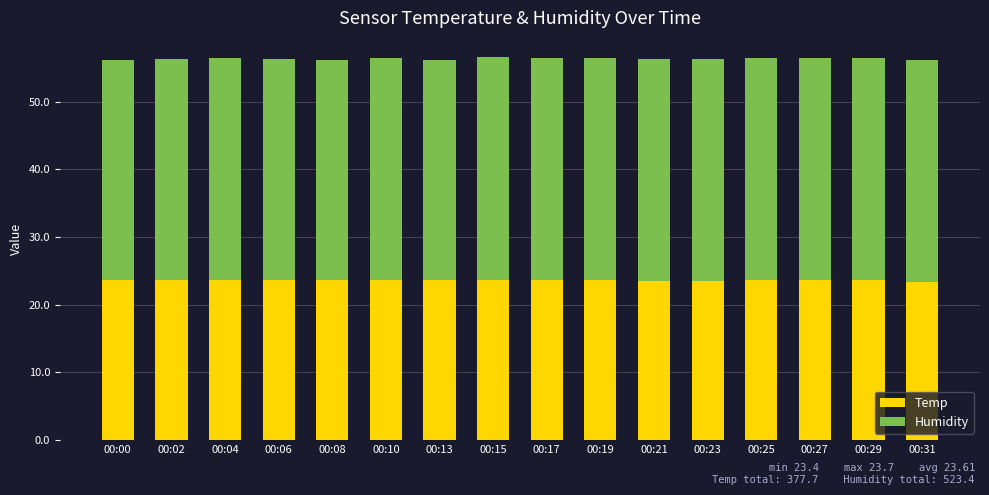

What is the total value across all series at 00:02?

56.3